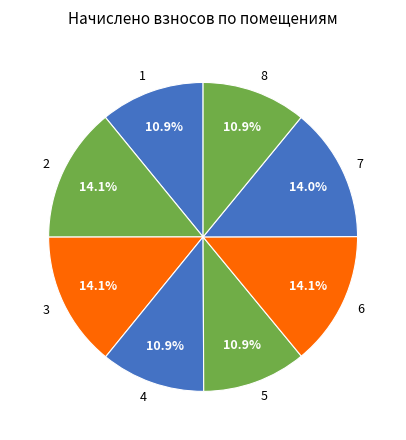

Count the number of slices in the pie.

8